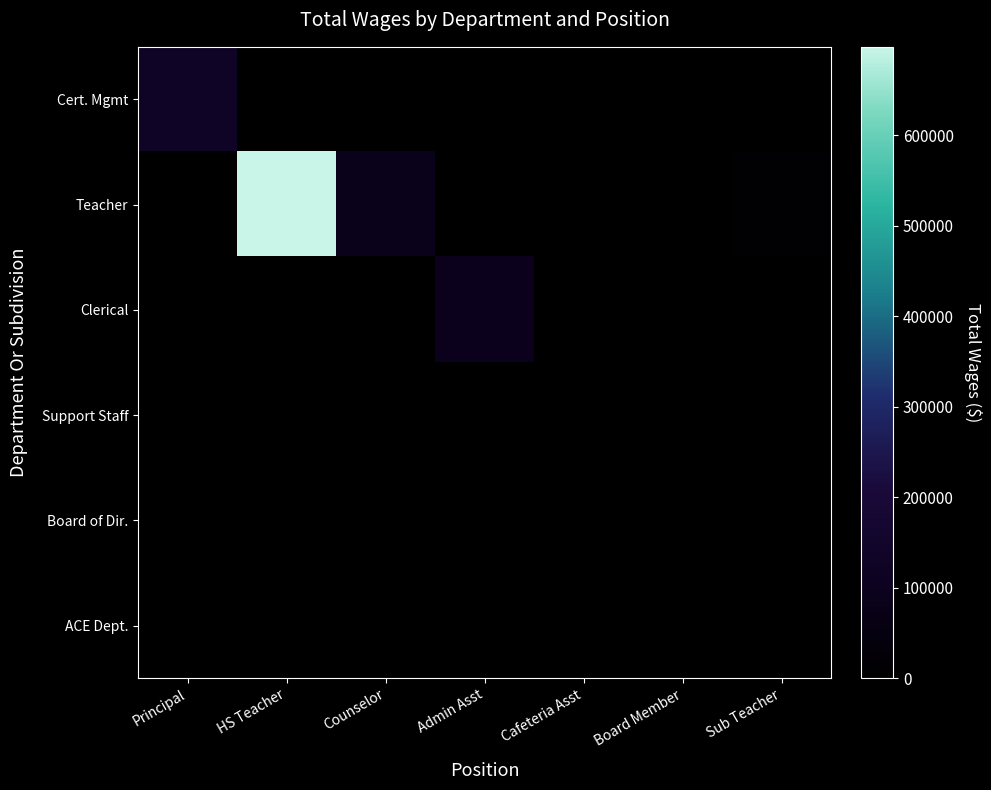

Which series has the widest spread of values?

Teacher